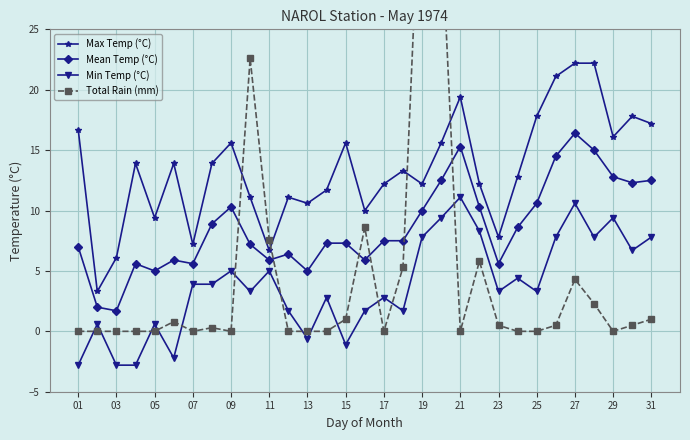

What is the minimum value for Min Temp (°C)?

-2.8